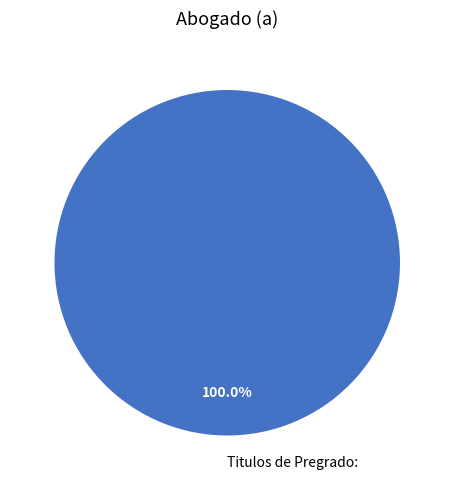

Rank the categories by value from highest to lowest.

Titulos de Pregrado: